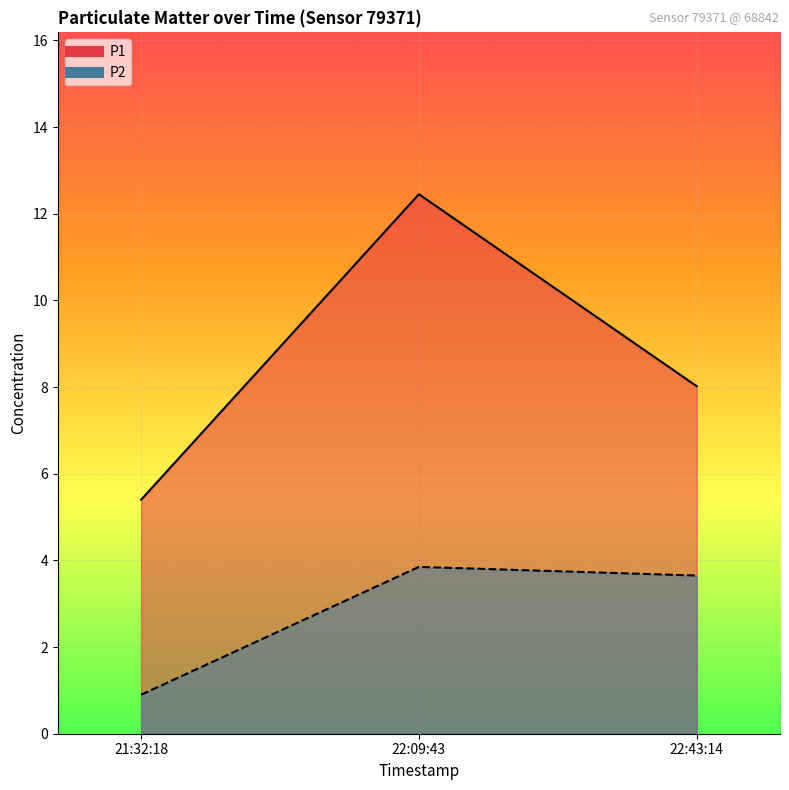

What is the sum of all P1 values?

25.9